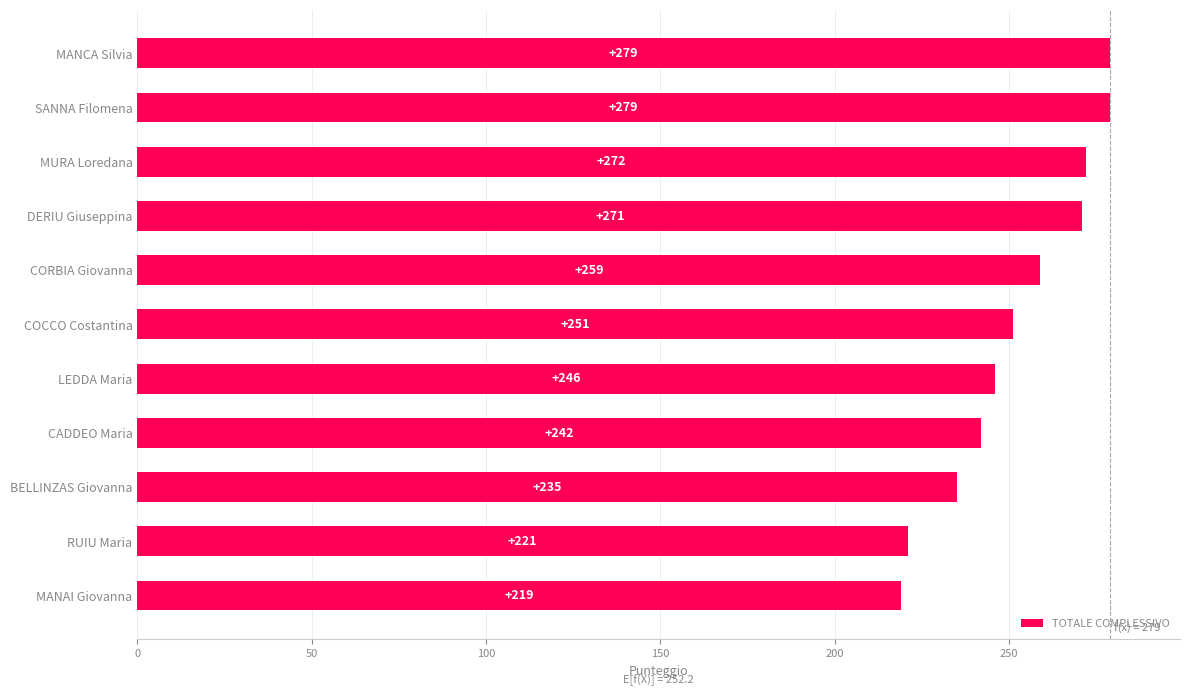

What is the value of the 10th bar from the top?

221